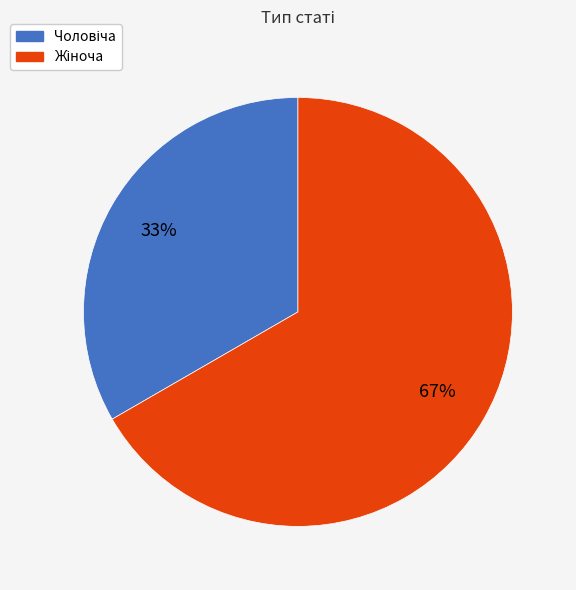

To the nearest percent, what is the average slice percentage?

50%